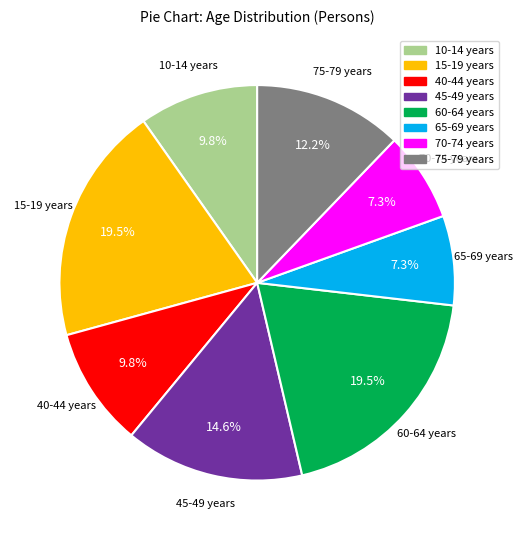

Is there any slice that represents more than half of the pie?

No